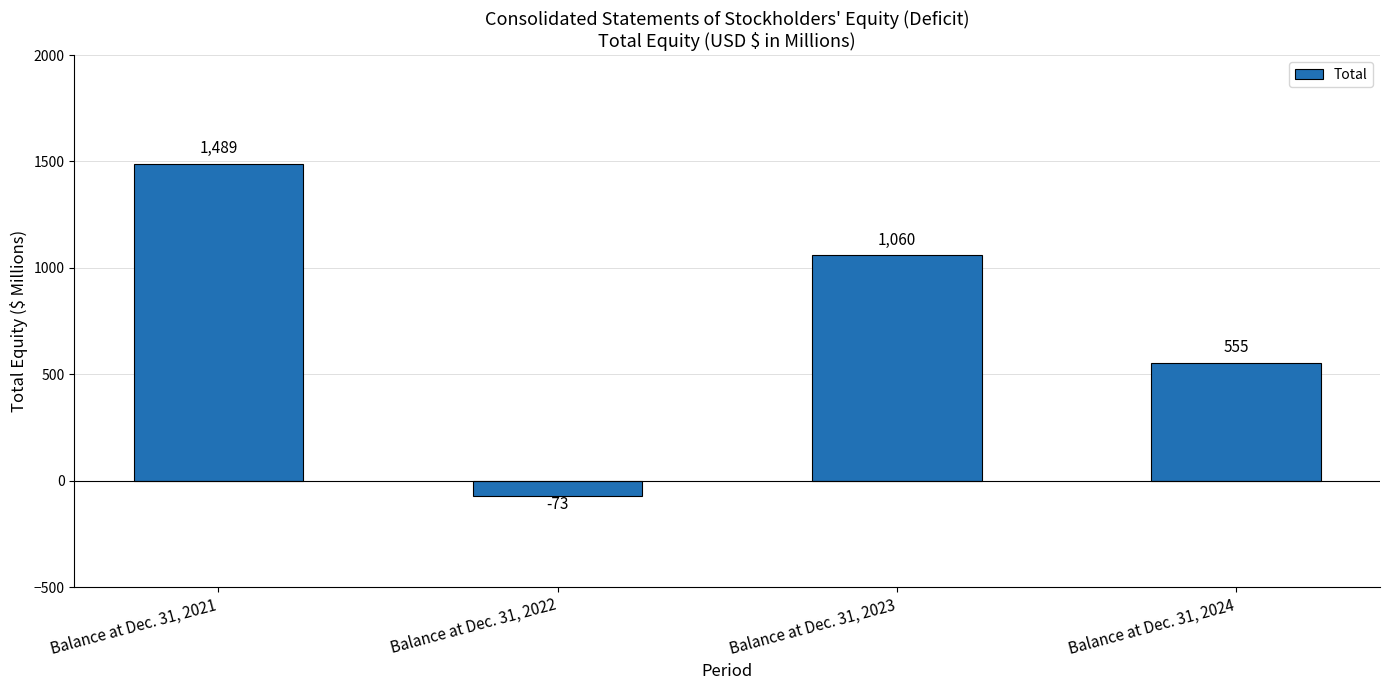

How many values are below zero?

1